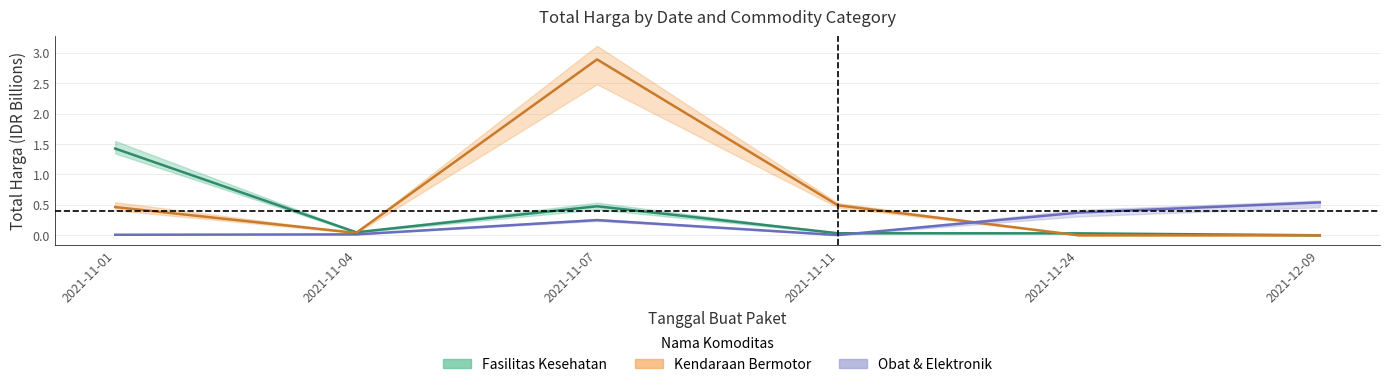

True or false: Total Harga (Fasilitas Kesehatan) has more than 2 interior local peaks.

False